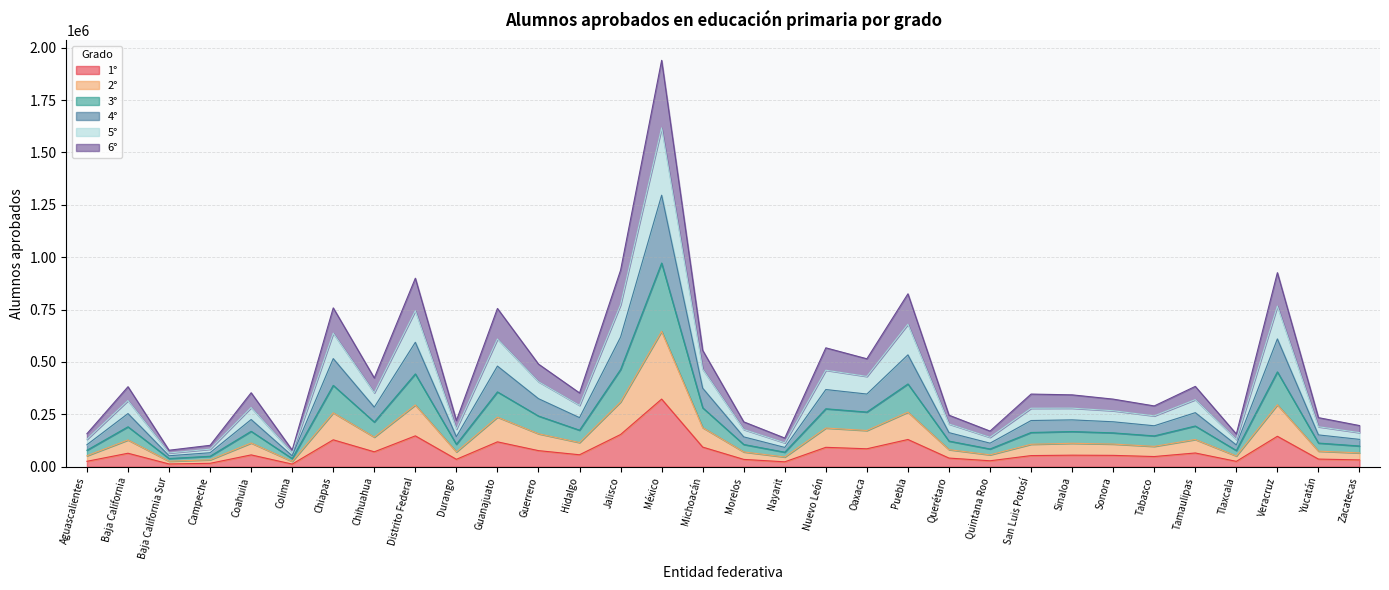

Count the number of data series in this chart.

6